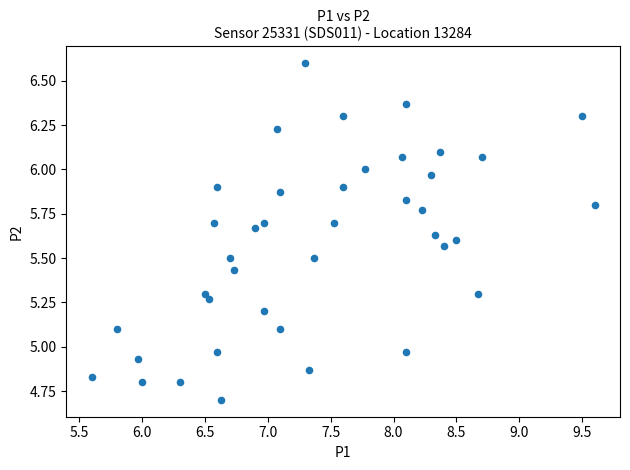

What is the range of X values (max minus min)?

4.0